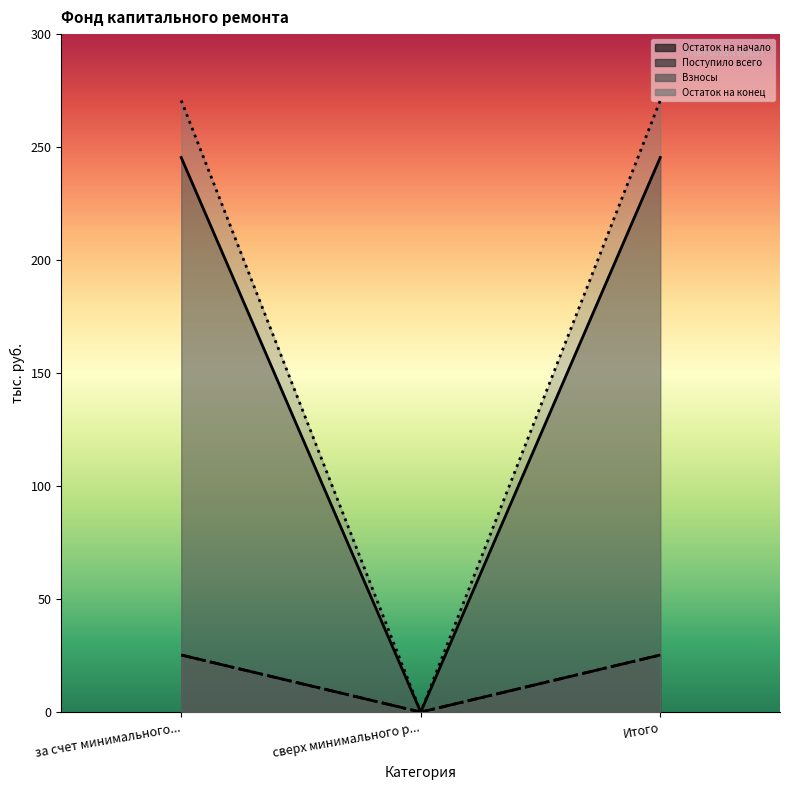

What is the value of the Остаток на конец point at the 1st from the left?

270.6